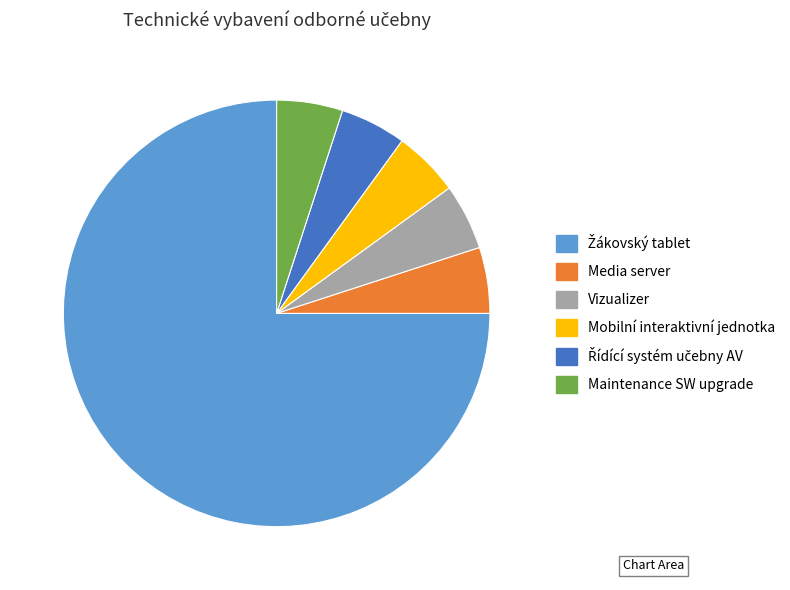

Is it true that Mobilní interaktivní jednotka is 13% of the pie?

False